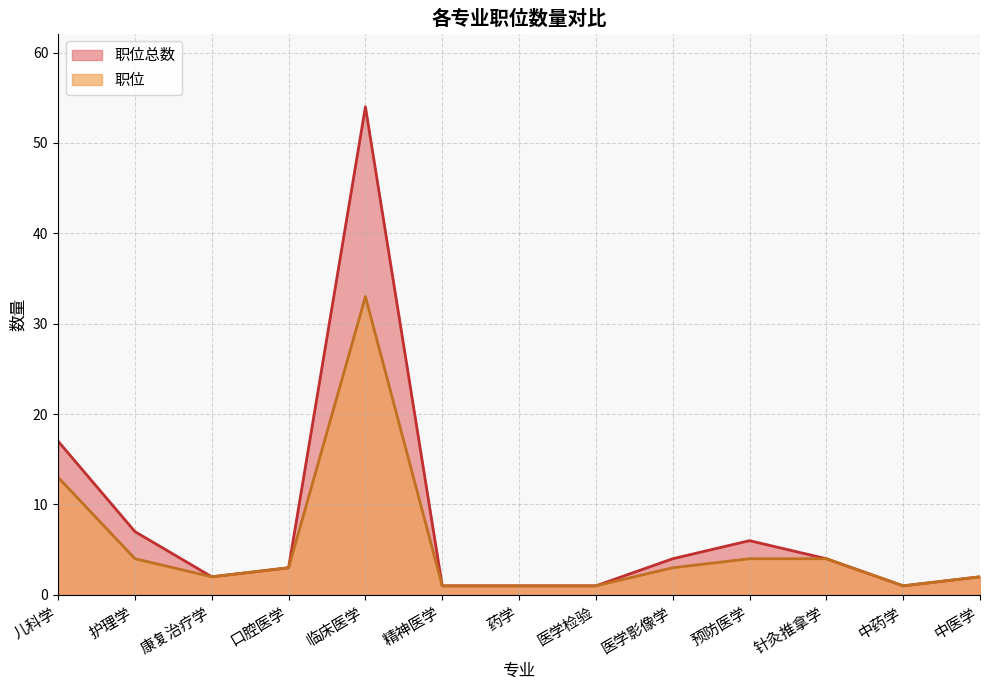

What position from the right is 临床医学?

9